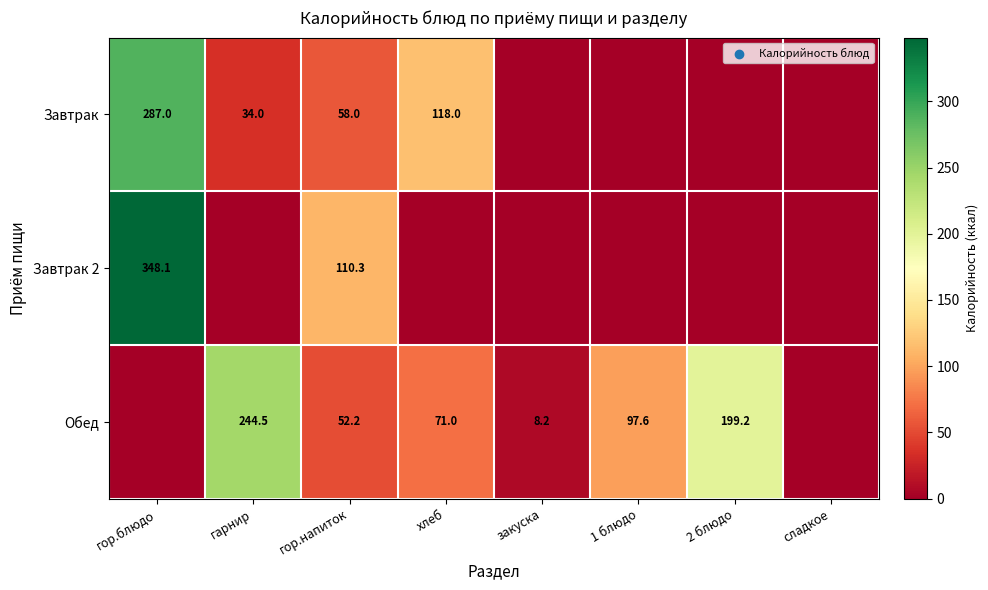

What is the difference between the Завтрак 2 values at гор.блюдо and гор.напиток?

237.8